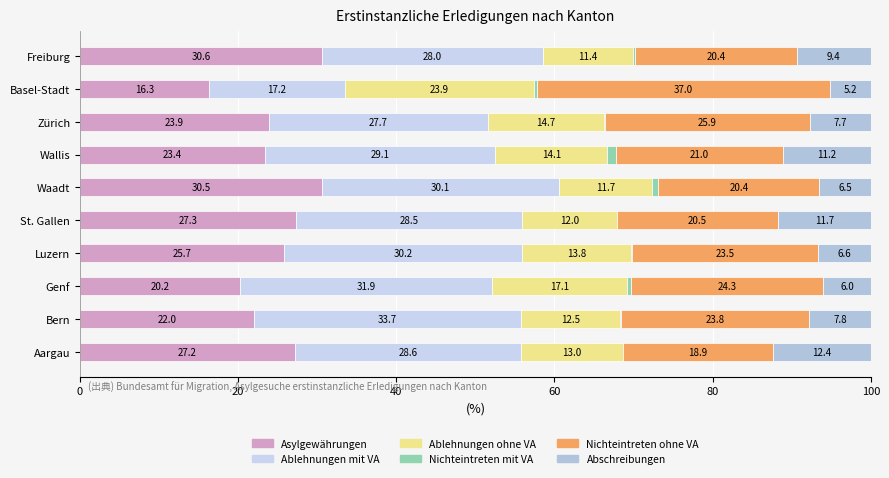

What is the average value of the Nichteintreten ohne VA series?

23.6